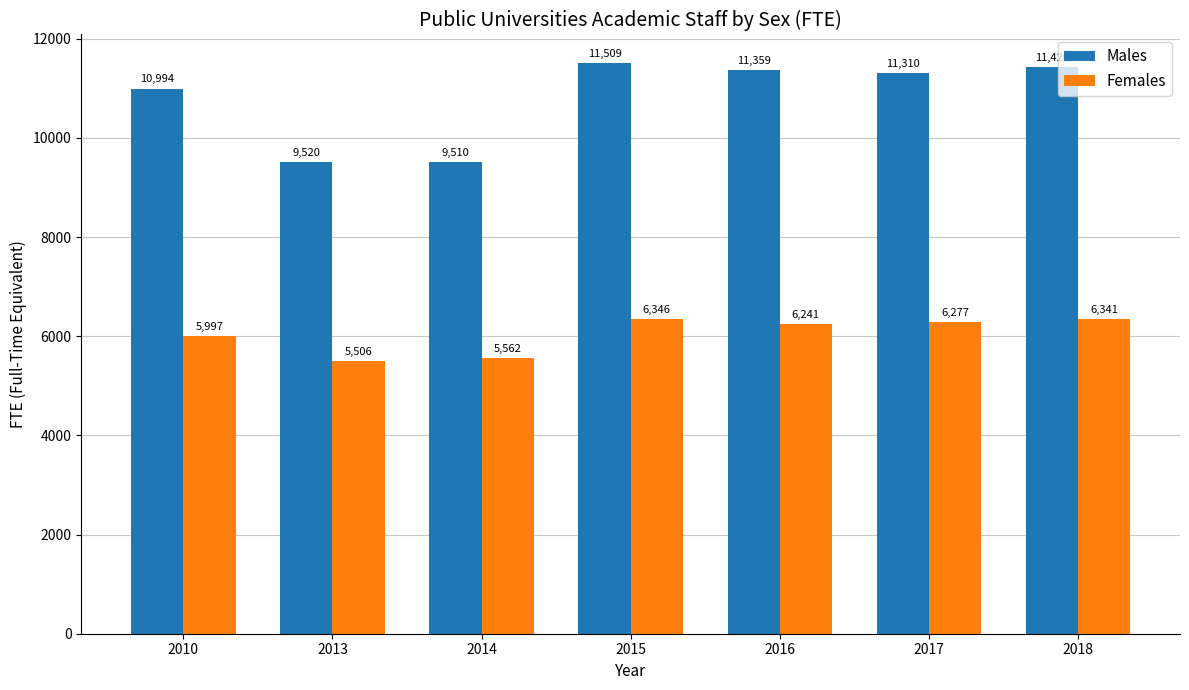

Rank the series by their maximum value, from lowest to highest.

Females, Males